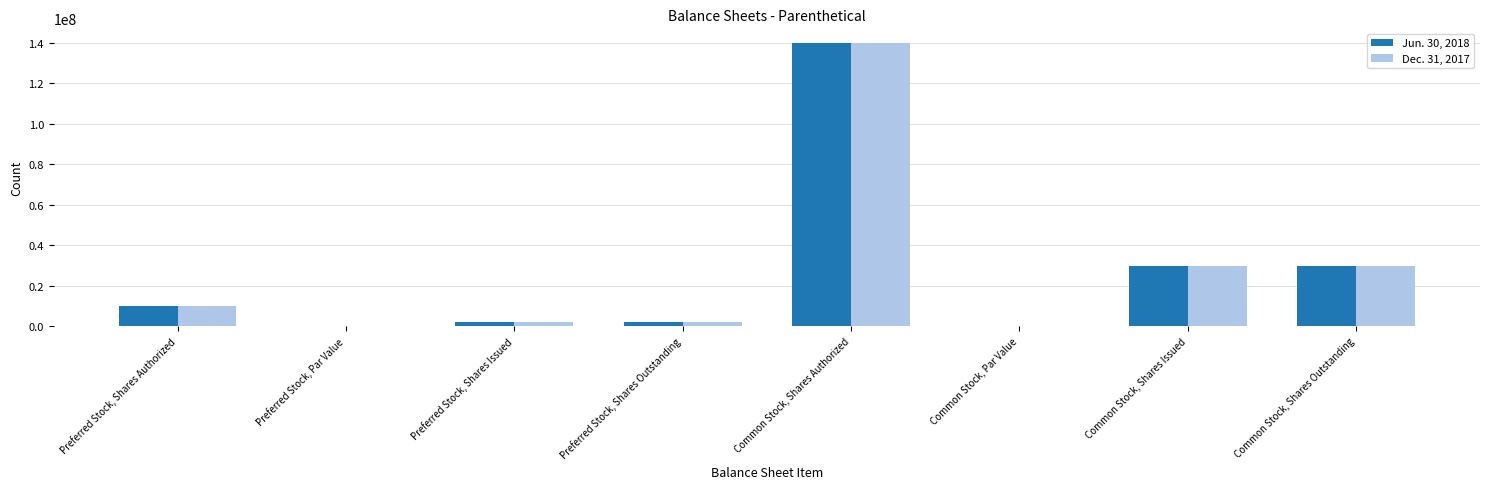

At which category is the sum across all series the highest?

Common Stock, Shares Authorized